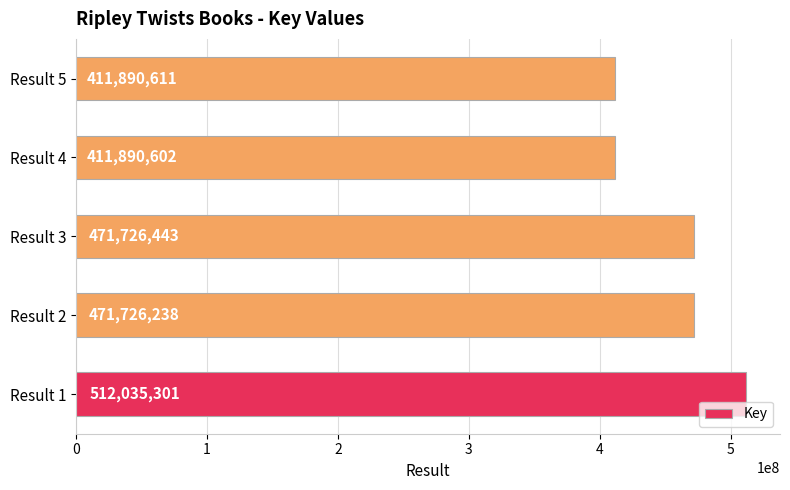

What is the change in value from Result 3 to Result 5?

-59835832